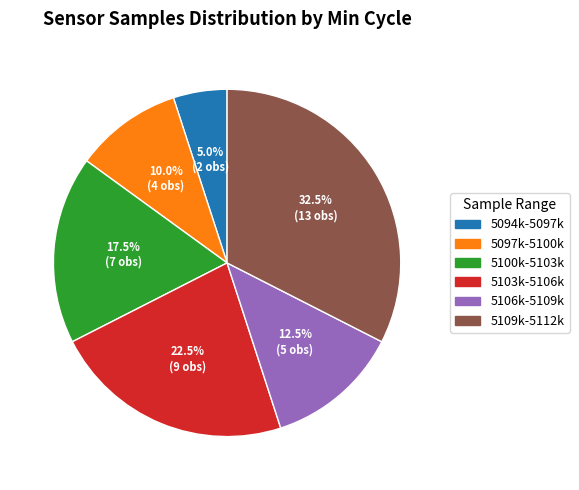

What is the largest slice in the pie chart?

5109k-5112k